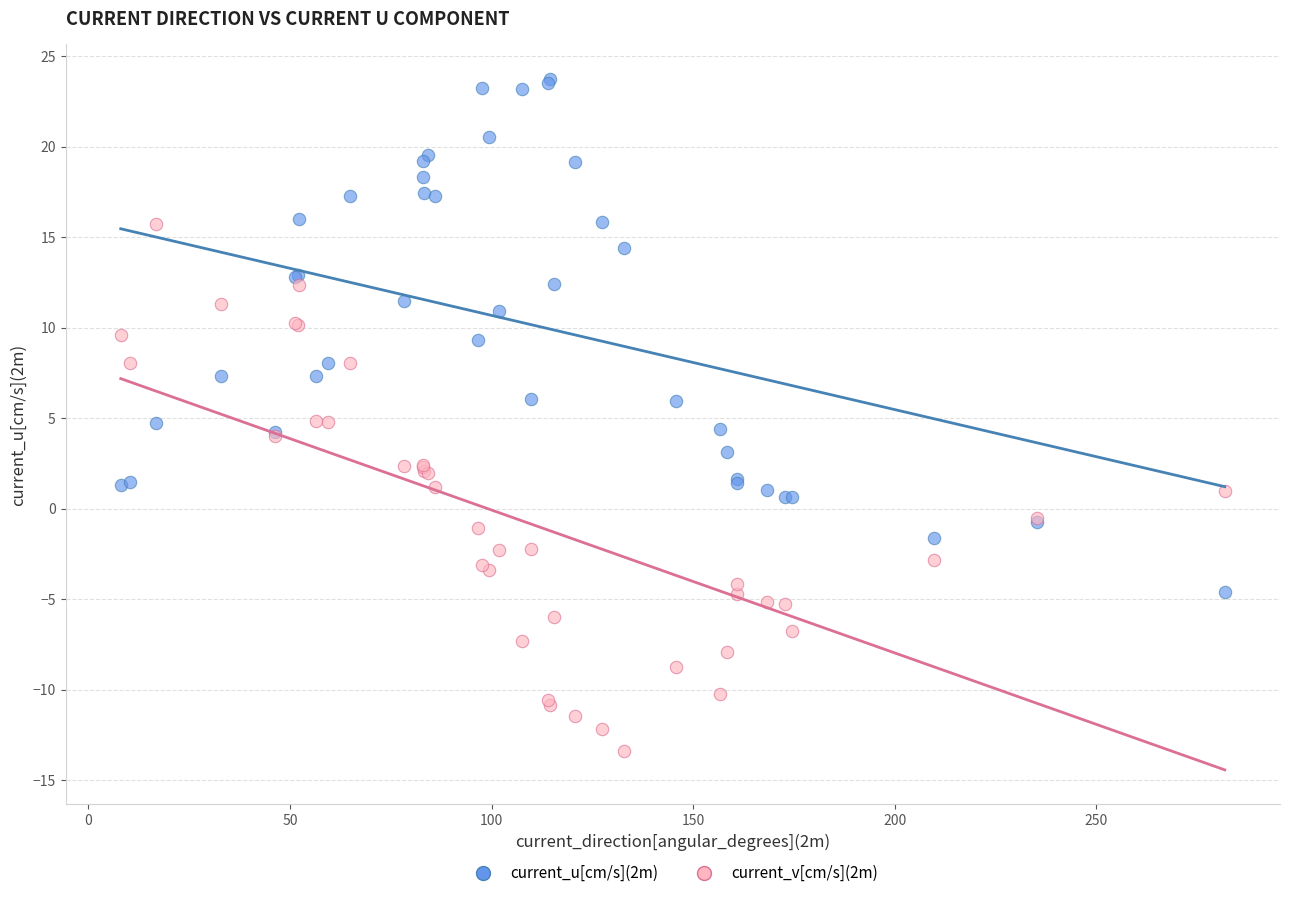

Which series contains the lowest Y value?

current_v[cm/s](2m)